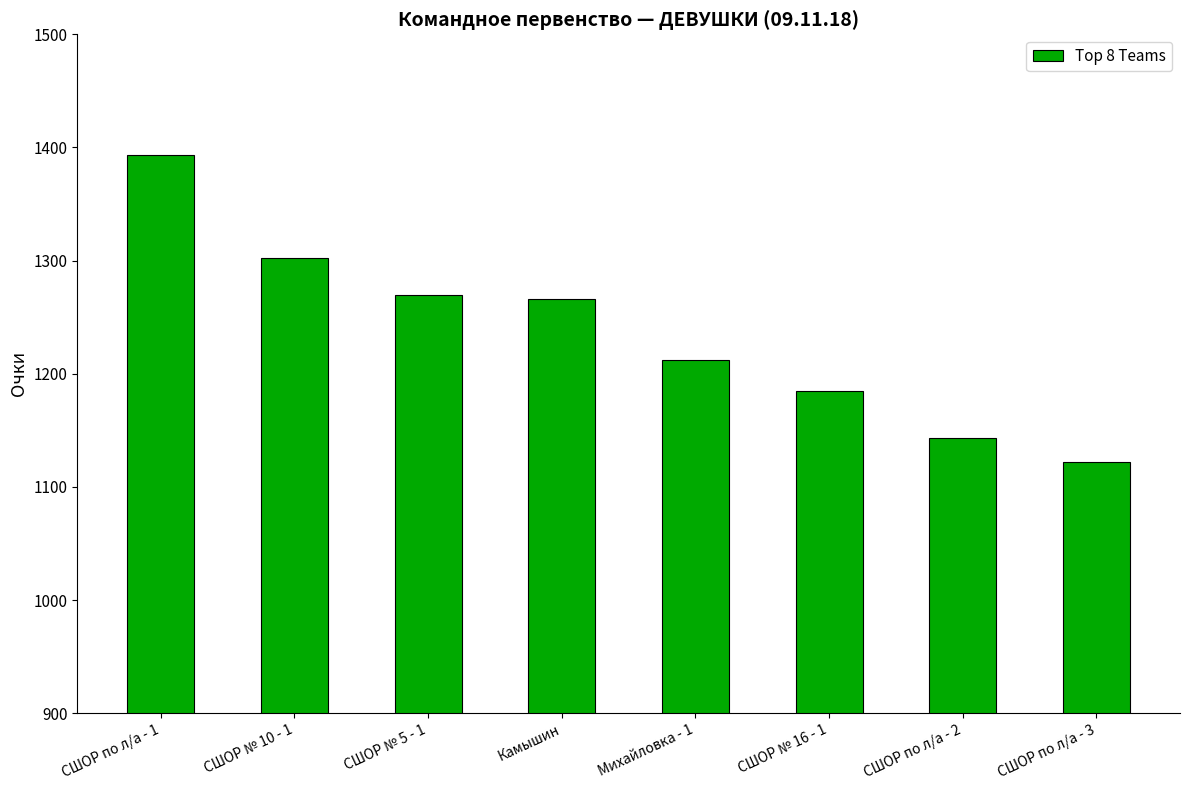

Reading left to right, list all the values displayed in this chart.

СШОР по л/а - 1=1393	СШОР № 10 - 1=1302	СШОР № 5 - 1=1270	Камышин=1266	Михайловка - 1=1212	СШОР № 16 - 1=1185	СШОР по л/а - 2=1143	СШОР по л/а - 3=1122